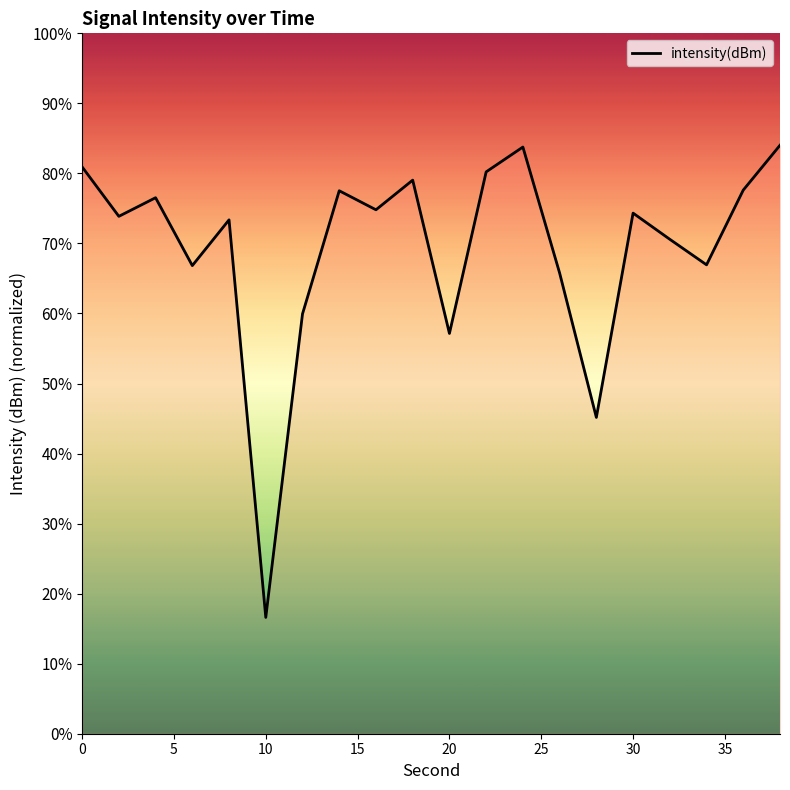

Is this an area chart (filled region under the line)?

No